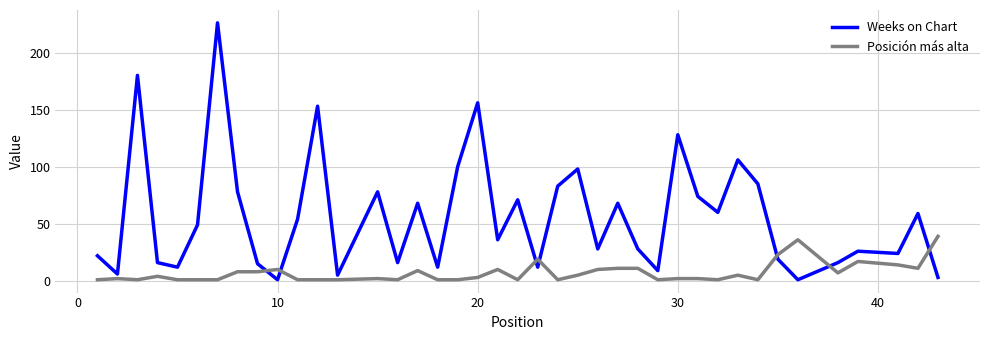

What is the sum of all Weeks on Chart values?

2281